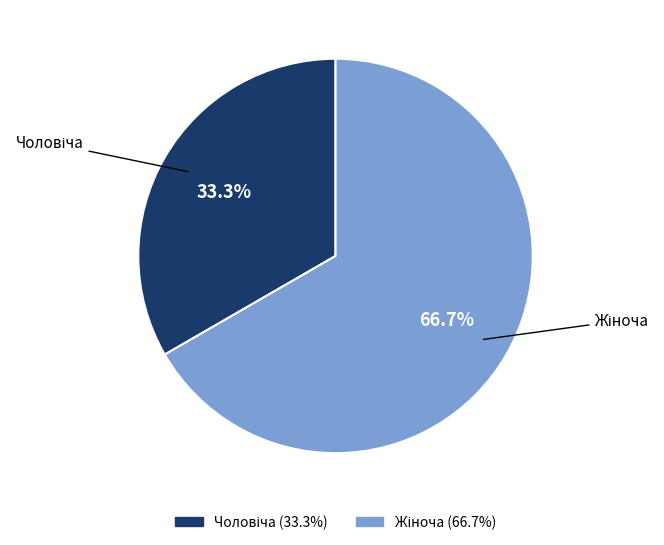

Count the number of slices in the pie.

2